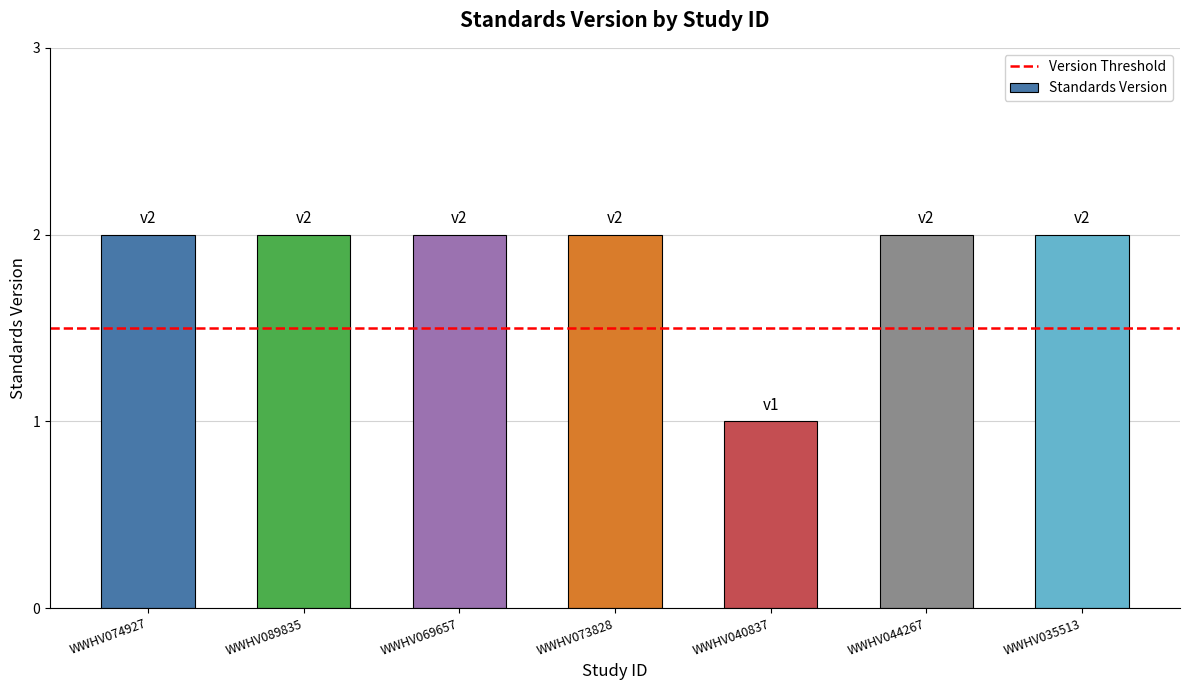

The chart shows a value of 1 at WWHV044267. True or false?

False